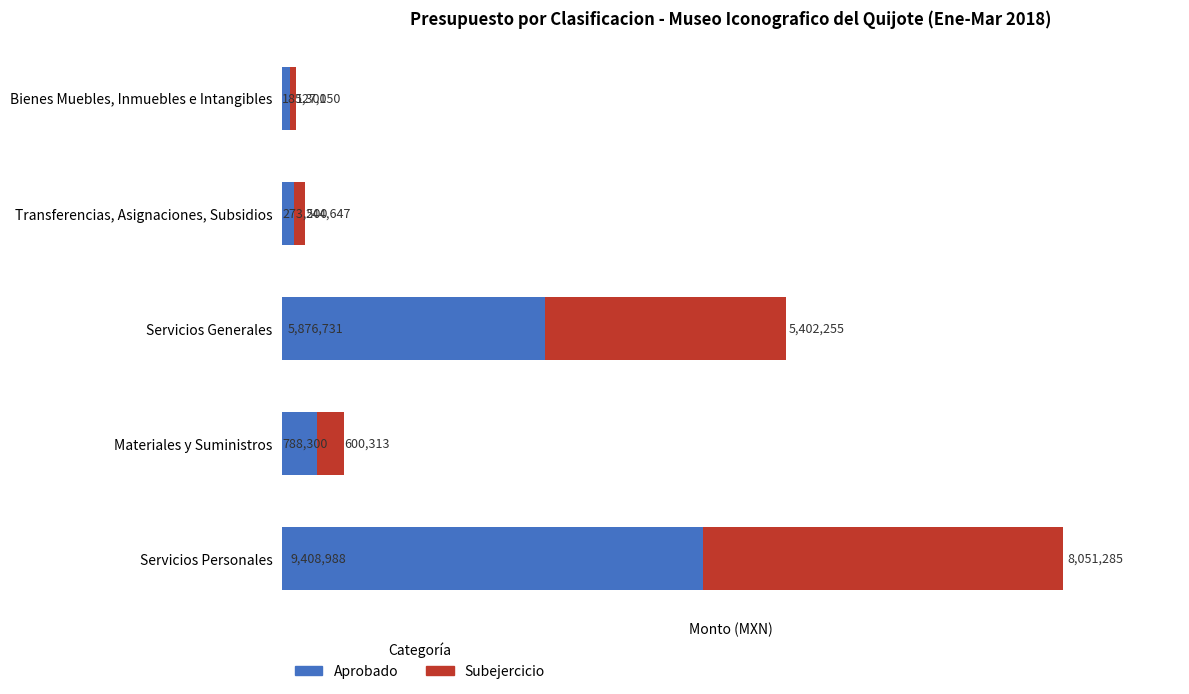

At which label does Aprobado reach its peak?

Servicios Personales